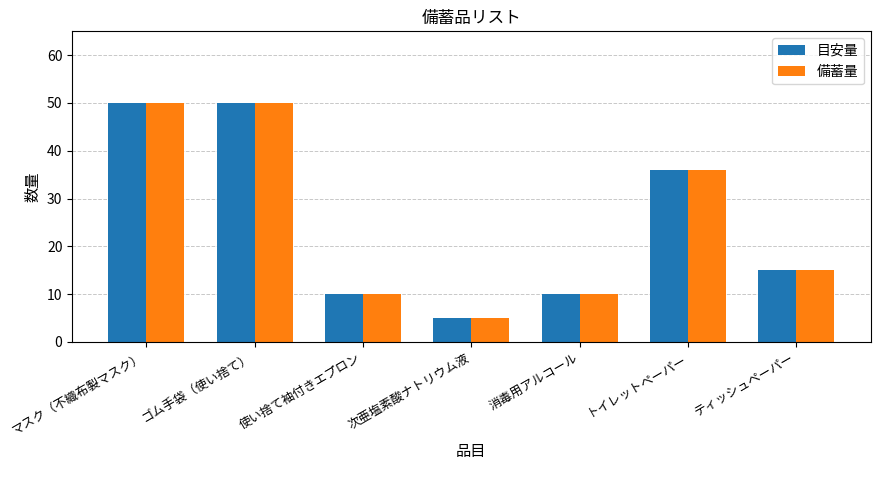

Reading left to right, list all the values displayed in this chart.

目安量: マスク（不織布製マスク）=50	ゴム手袋（使い捨て）=50	使い捨て袖付きエプロン=10	次亜塩素酸ナトリウム液=5	消毒用アルコール=10	トイレットペーパー=36	ティッシュペーパー=15
備蓄量: マスク（不織布製マスク）=50	ゴム手袋（使い捨て）=50	使い捨て袖付きエプロン=10	次亜塩素酸ナトリウム液=5	消毒用アルコール=10	トイレットペーパー=36	ティッシュペーパー=15